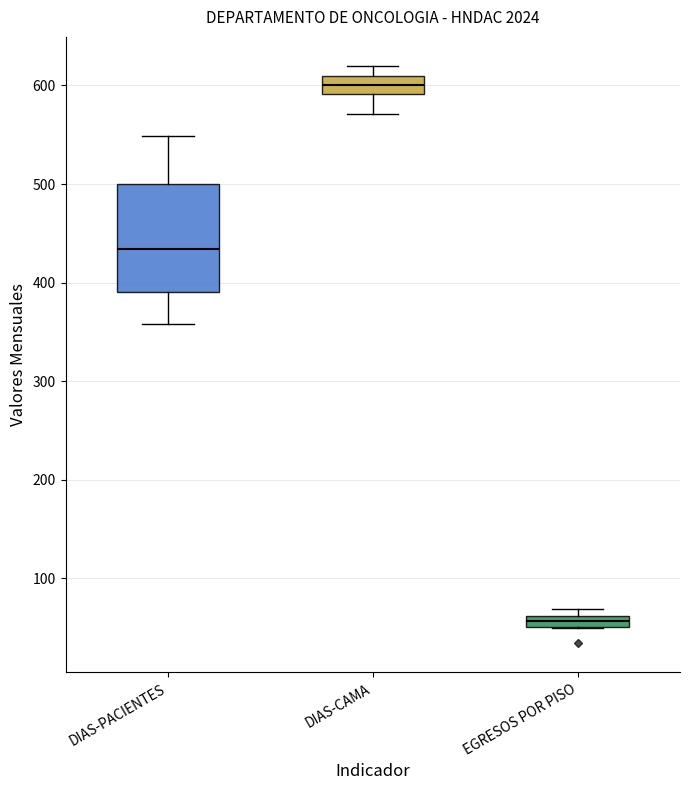

Which box has the highest median line?

DIAS-CAMA